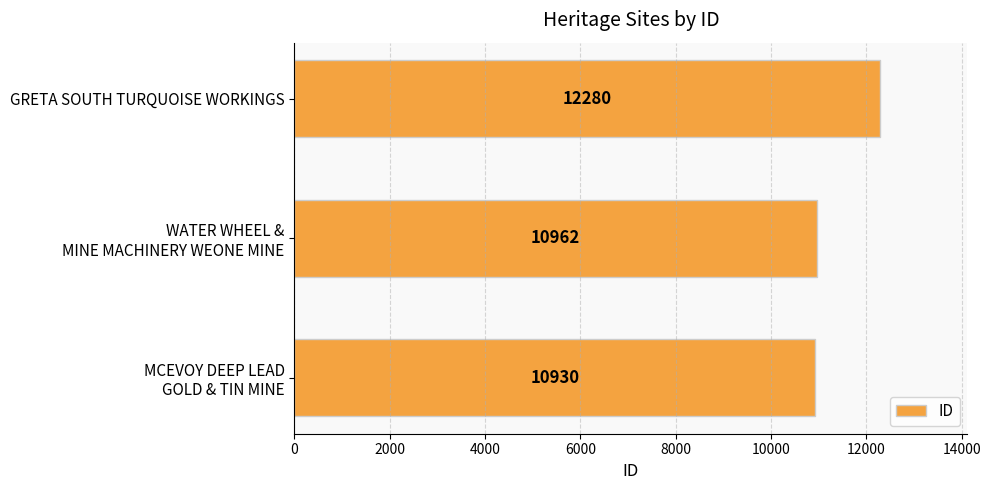

Does the chart contain any negative values?

No